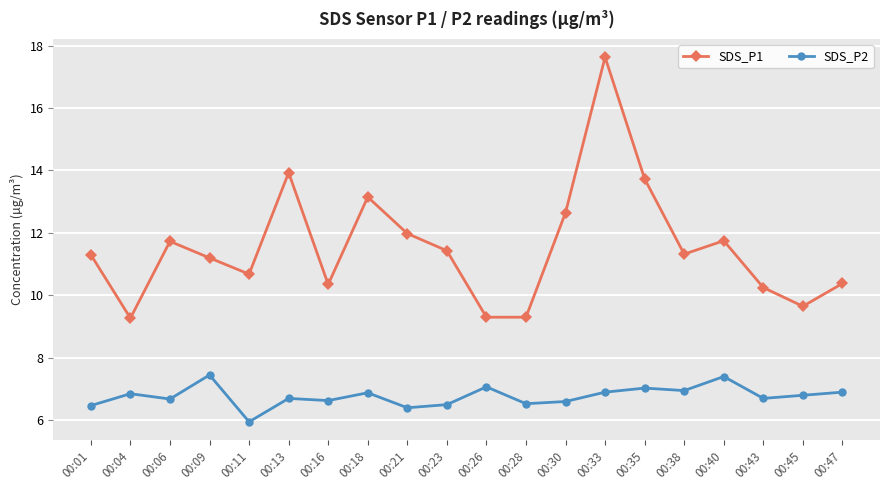

True or false: SDS_P2 has a value of 10.9 at 00:06.

False